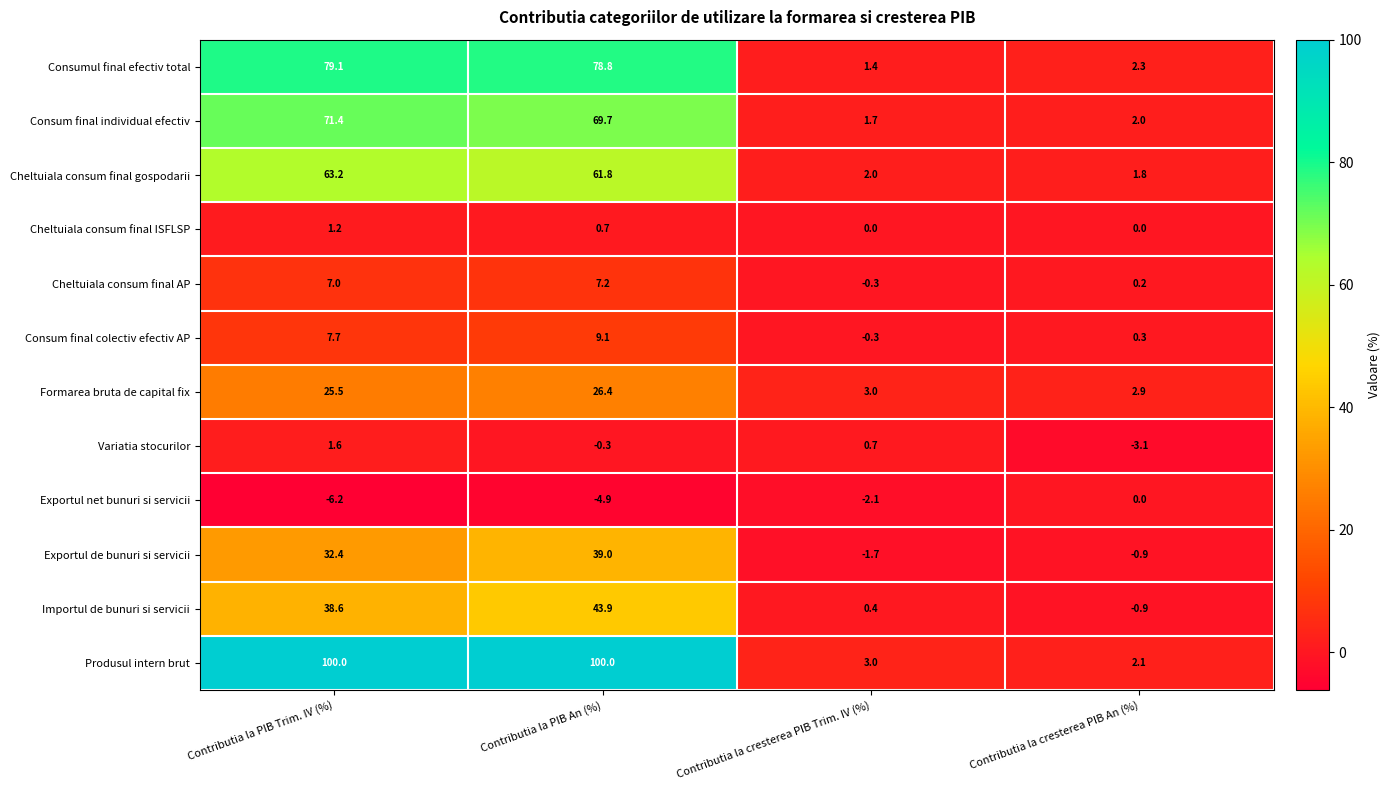

Is it true that Consum final individual efectiv equals 29.5 at Contributia la PIB Trim. IV (%)?

False